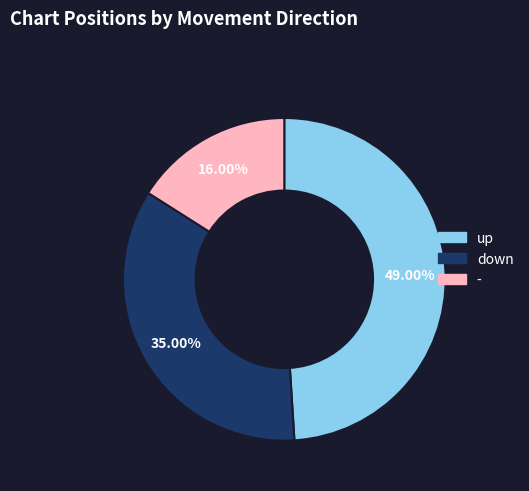

Rank the categories by value from highest to lowest.

up, down, -